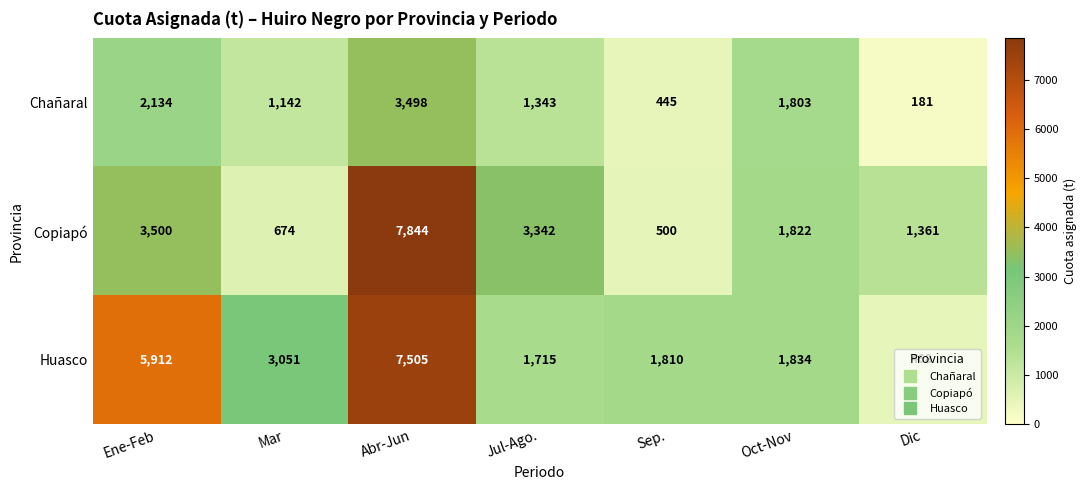

Rank the series by their average value, from highest to lowest.

Huasco, Copiapó, Chañaral